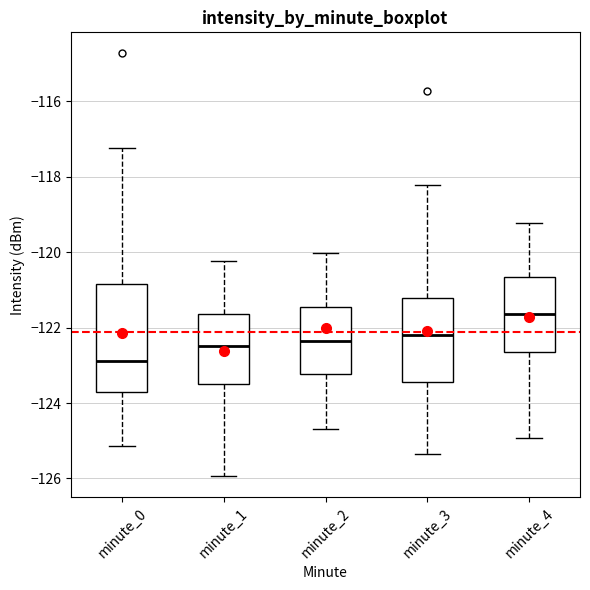

Comparing the boxes themselves (not the whiskers), which one is the tallest?

minute_0